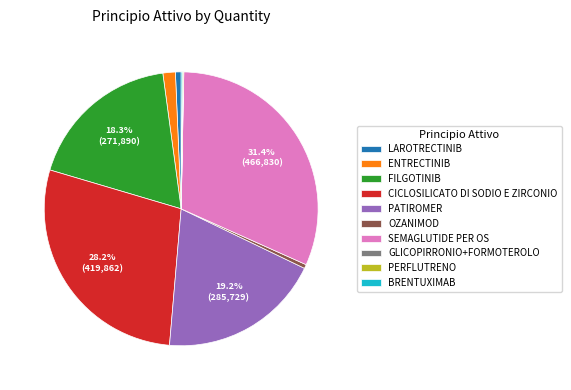

Which category has the biggest portion of the pie?

SEMAGLUTIDE PER OS